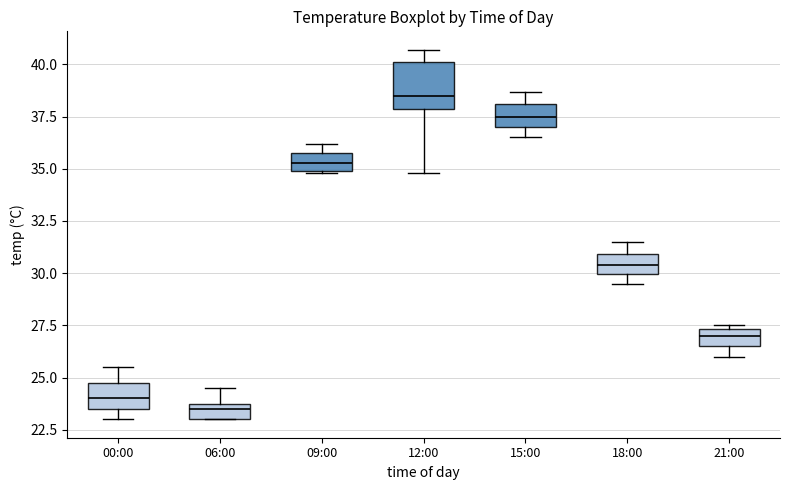

Where is the upper edge of the box for 09:00 on the y-axis? The values are not printed on the chart, so give them approximately, as read against the axis.

36.0